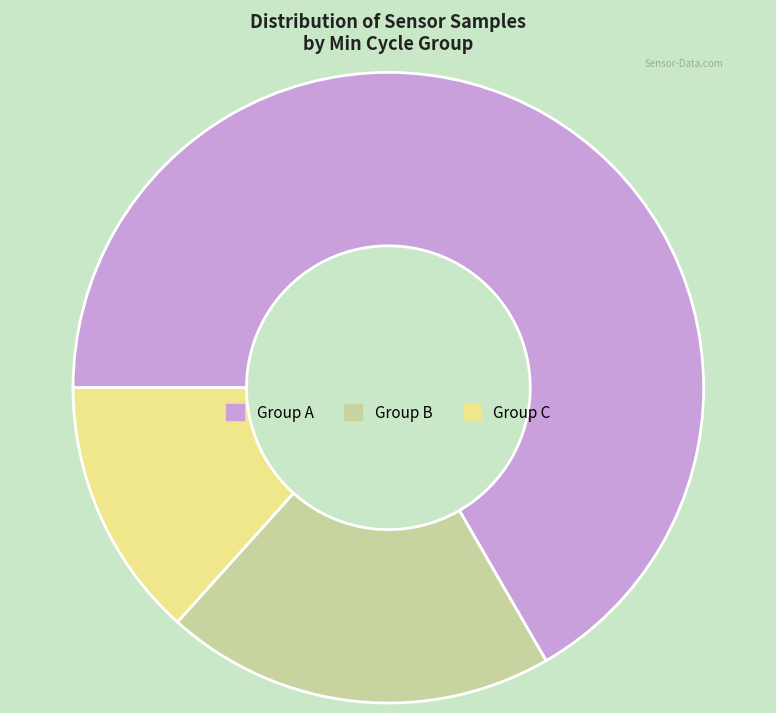

Does any single category account for the majority?

Yes